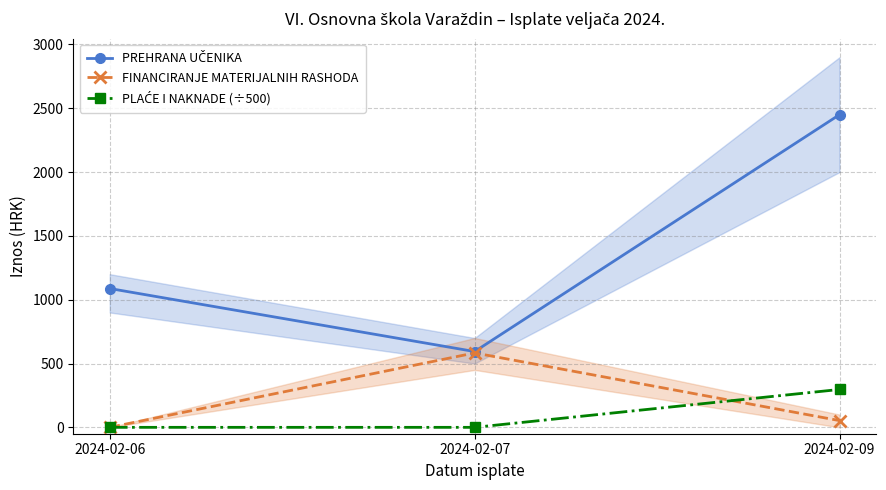

At 2024-02-06, list the series in order from smallest to largest.

FINANCIRANJE MATERIJALNIH RASHODA, PLAĆE I NAKNADE (÷500), PREHRANA UČENIKA